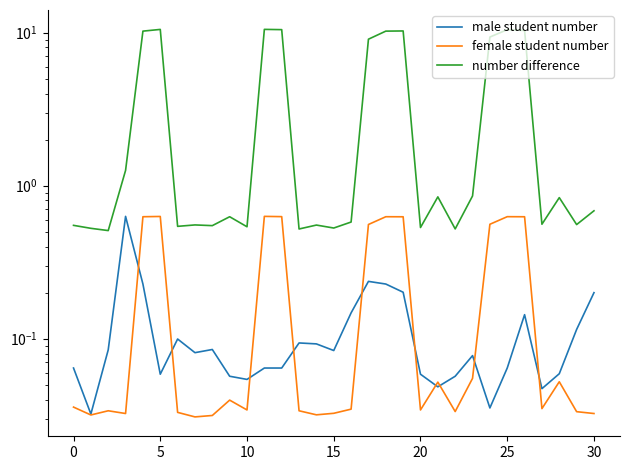

At which category is the sum across all series the highest?

11